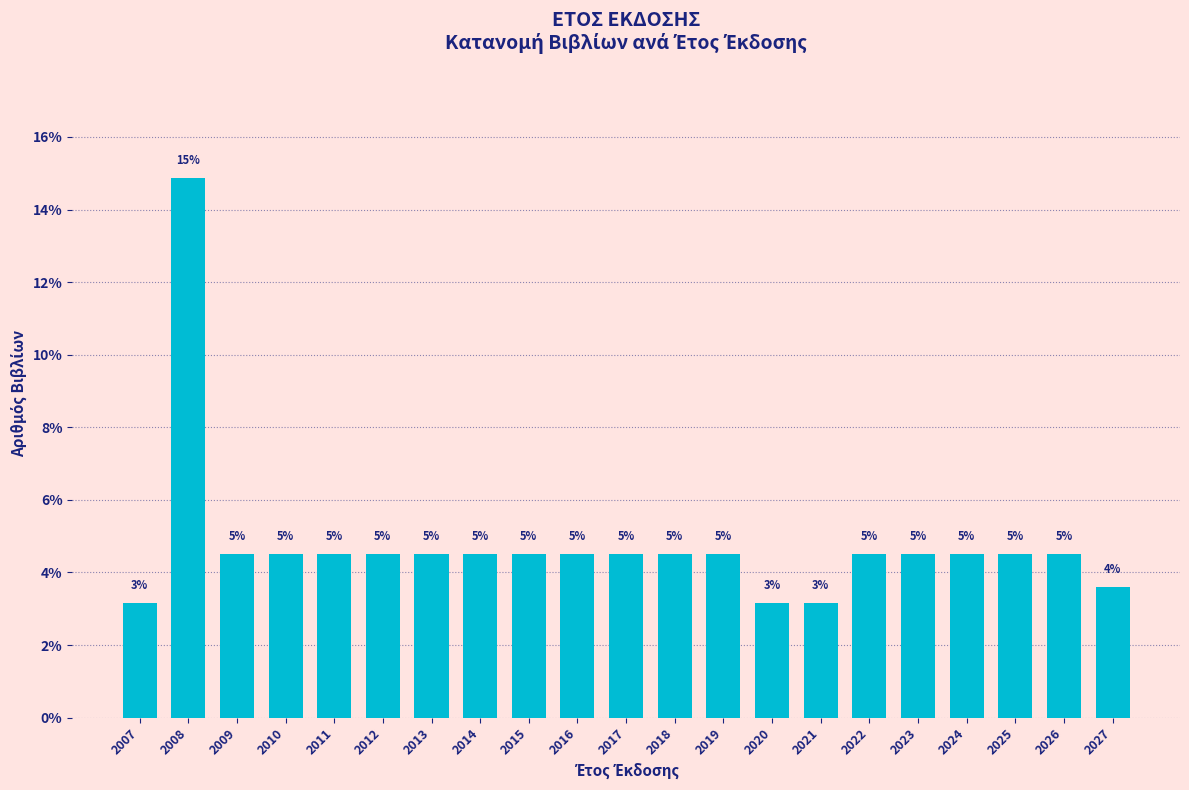

How many bars are there in total?

21